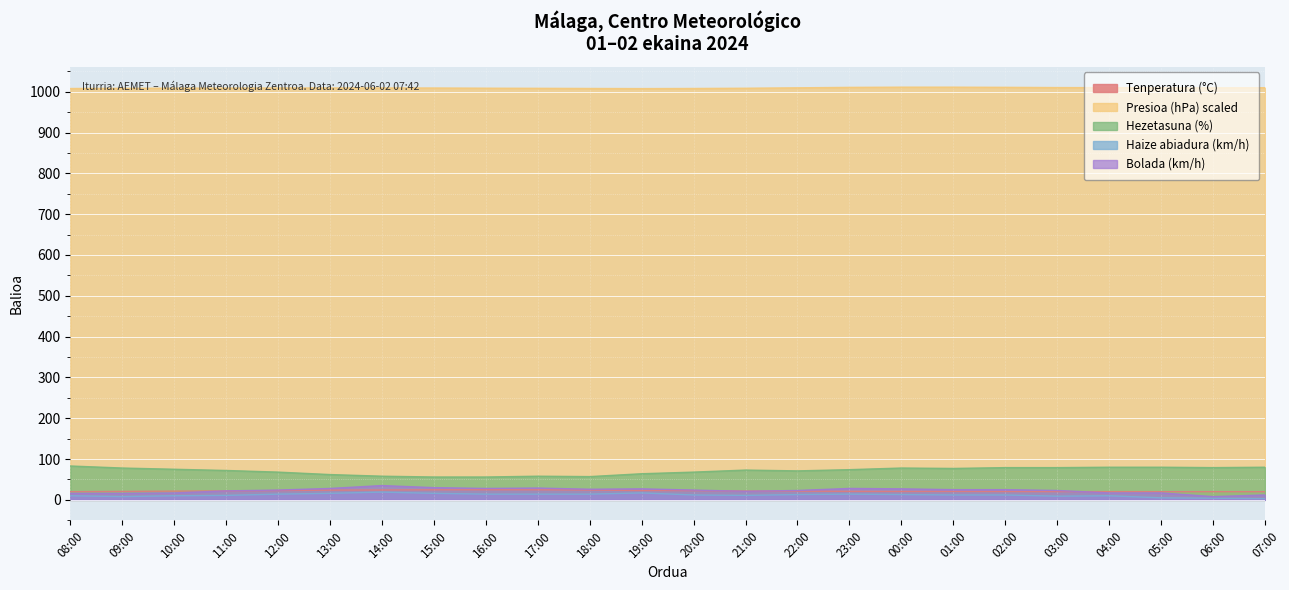

What is the spread (max minus min) of values at 22:00?

996.6